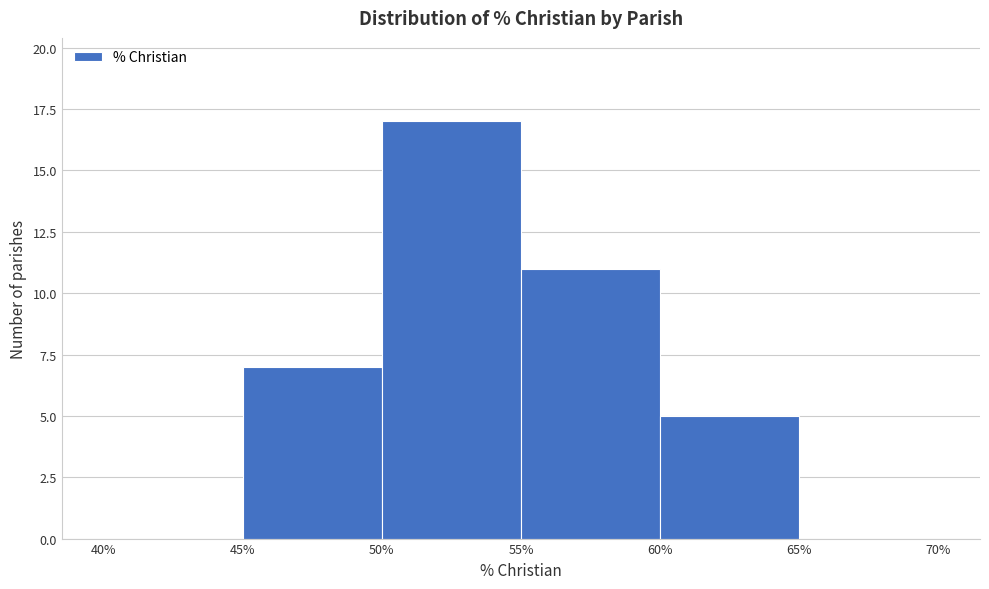

Over which range of the x-axis is the bar tallest?

50% to 55%